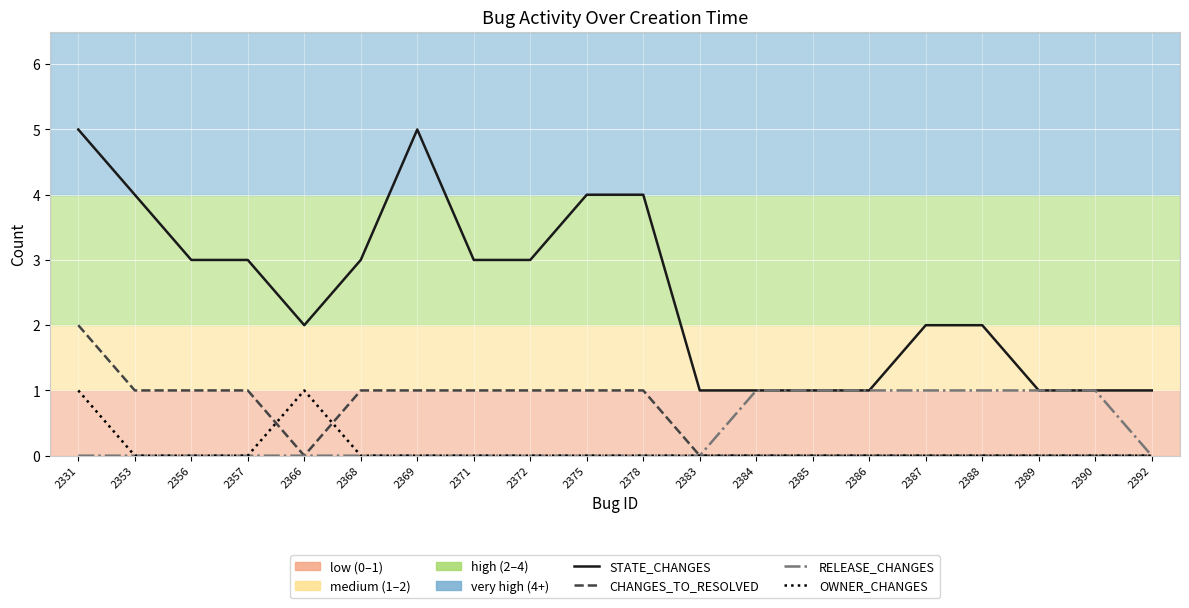

Reading left to right, extract all data points from this chart.

STATE_CHANGES: 5	4	3	3	2	3	5	3	3	4	4	1	1	1	1	2	2	1	1	1
CHANGES_TO_RESOLVED: 2	1	1	1	0	1	1	1	1	1	1	0	0	0	0	0	0	0	0	0
RELEASE_CHANGES: 0	0	0	0	0	0	0	0	0	0	0	0	1	1	1	1	1	1	1	0
OWNER_CHANGES: 1	0	0	0	1	0	0	0	0	0	0	0	0	0	0	0	0	0	0	0